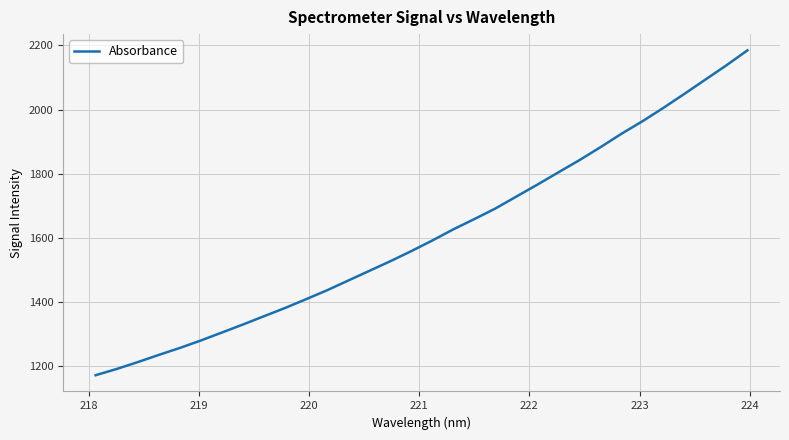

What is the greatest value displayed?

2184.9